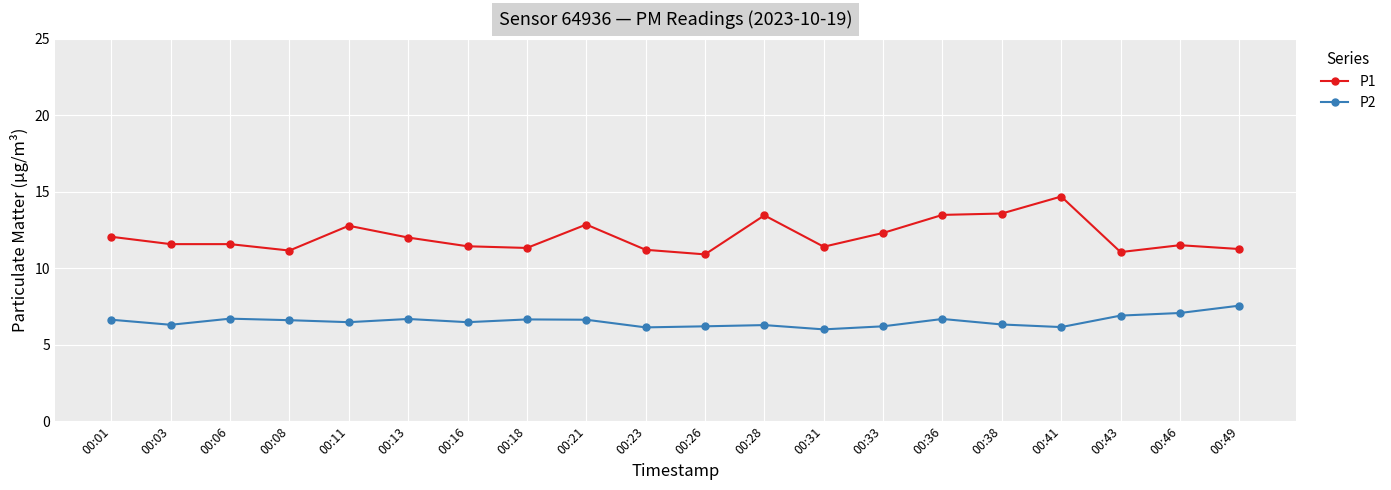

The value of P1 at 00:23 is 11.2. True or false?

True